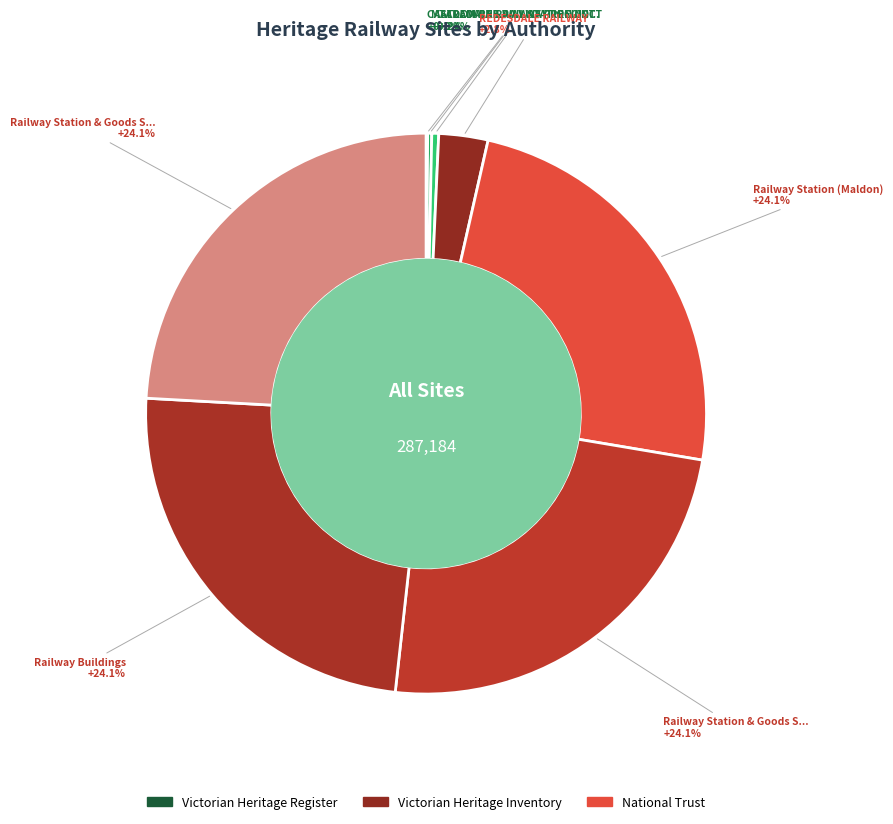

Count the number of slices in the pie.

8